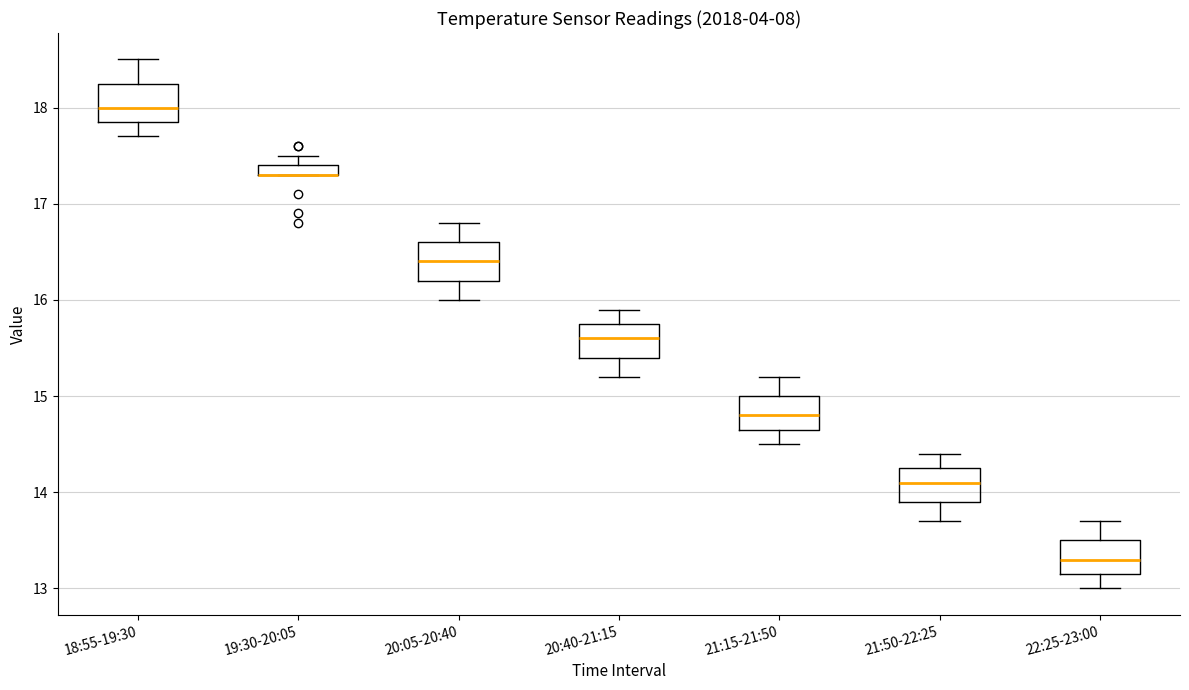

Where does the upper whisker of the box for 19:30-20:05 end on the y-axis? The values are not printed on the chart, so give them approximately, as read against the axis.

17.5